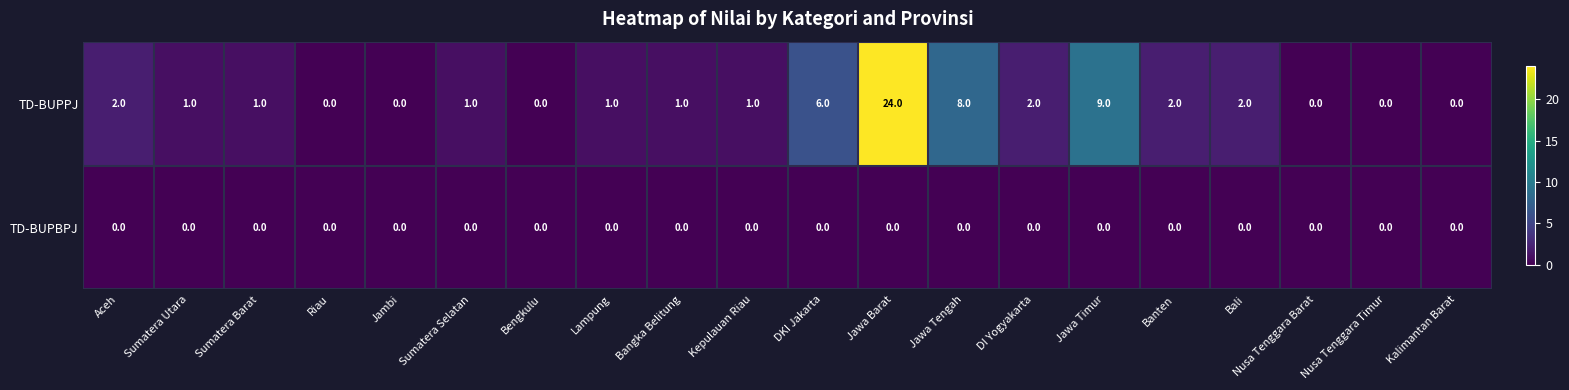

True or false: TD-BUPBPJ has a value of 0 at Sumatera Utara.

True